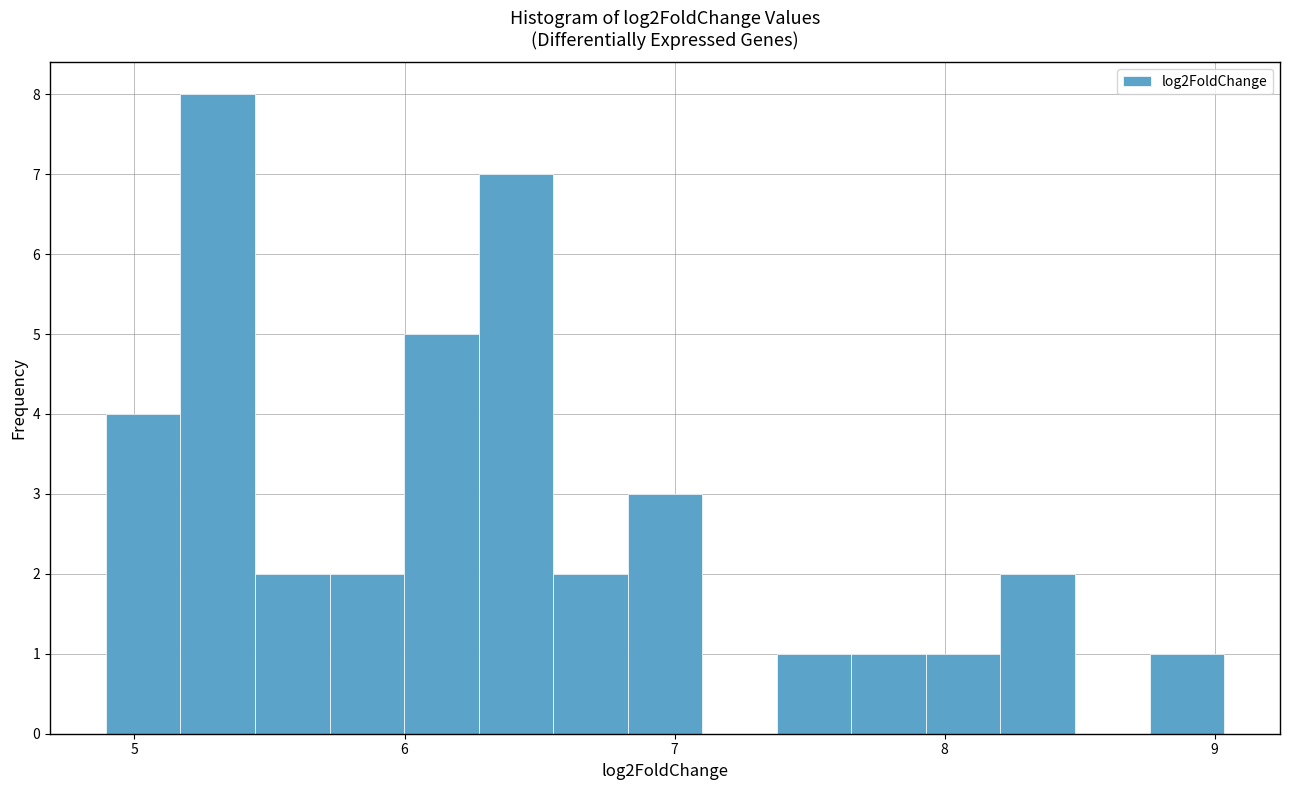

Read against the x-axis, roughly where is the centre of the tallest bar?

5.3